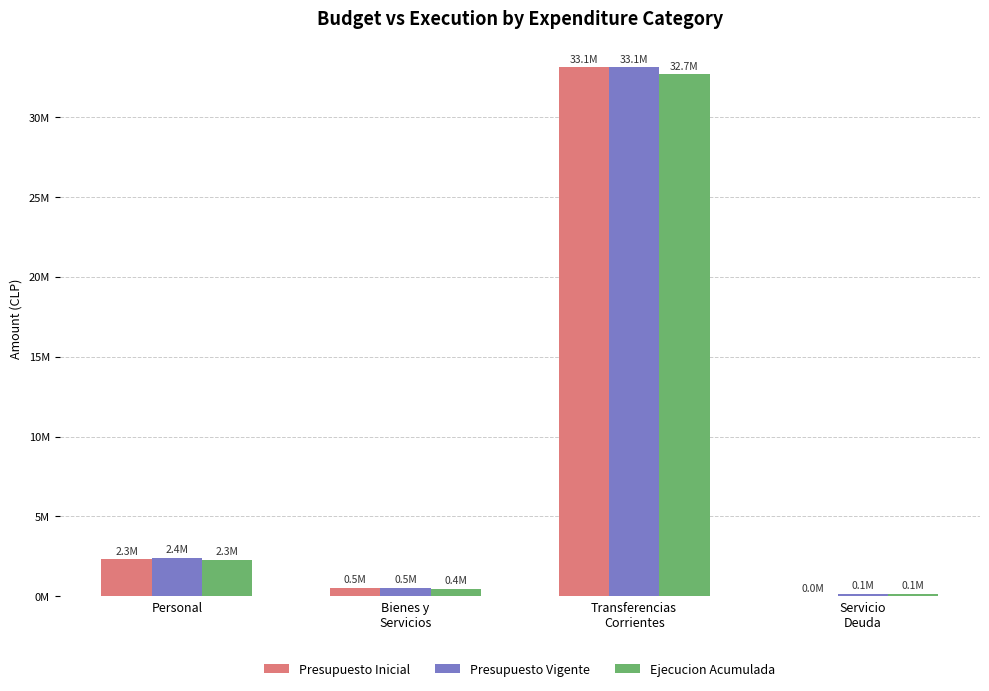

Rank the series by their maximum value, from highest to lowest.

Presupuesto Inicial, Presupuesto Vigente, Ejecucion Acumulada